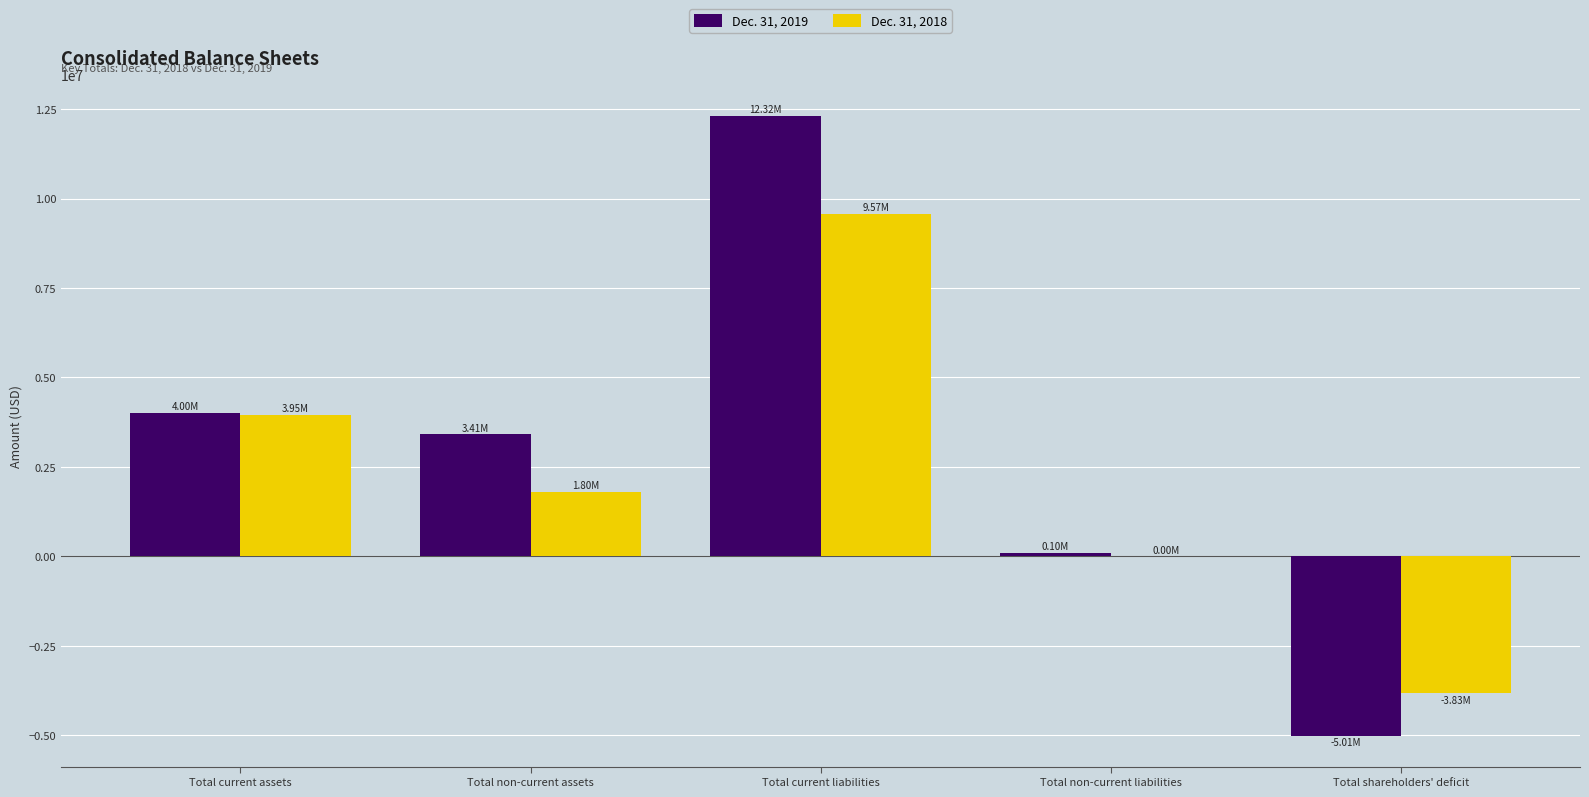

How many categories are shown in the chart?

5